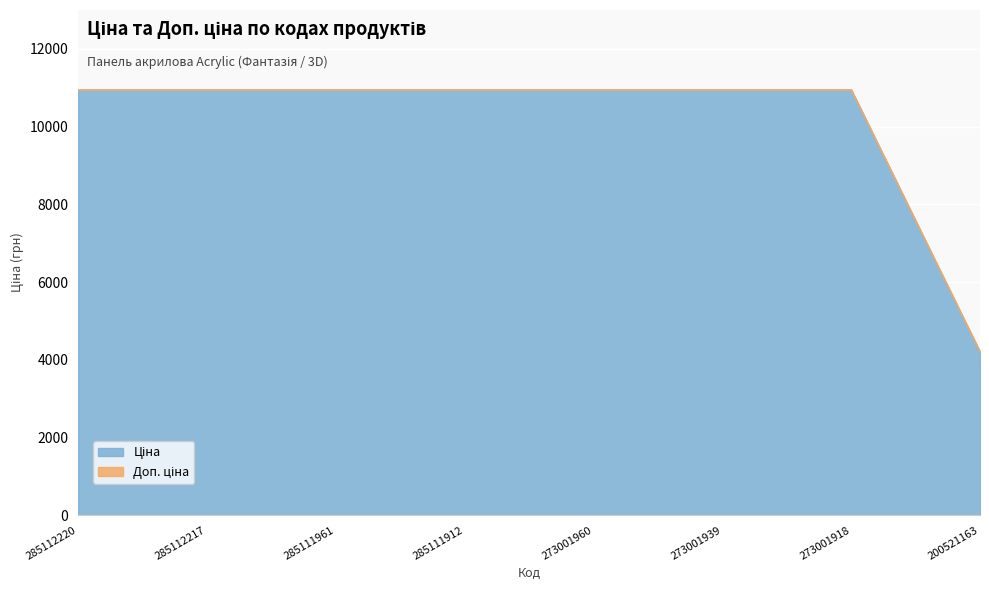

Reading right to left, list all the values displayed in this chart.

Ціна: 4204.8	10952.0	10952.0	10952.0	10952.0	10952.0	10952.0	10952.0
Доп. ціна: 4205.0	10952.0	10952.0	10952.0	10952.0	10952.0	10952.0	10952.0